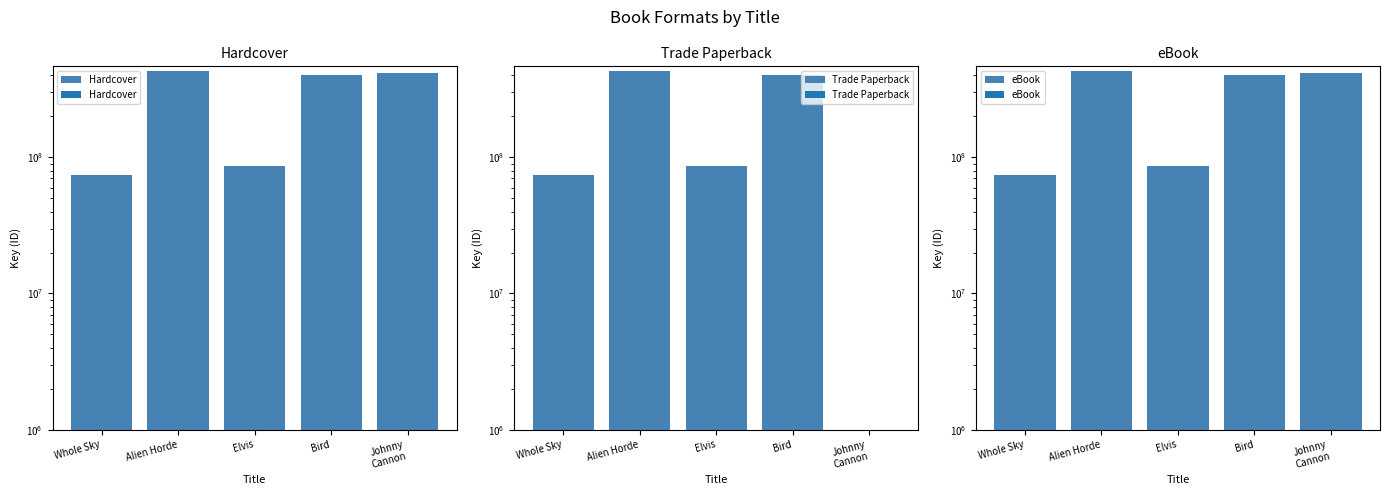

Which category has the highest value across all series?

Alien Horde